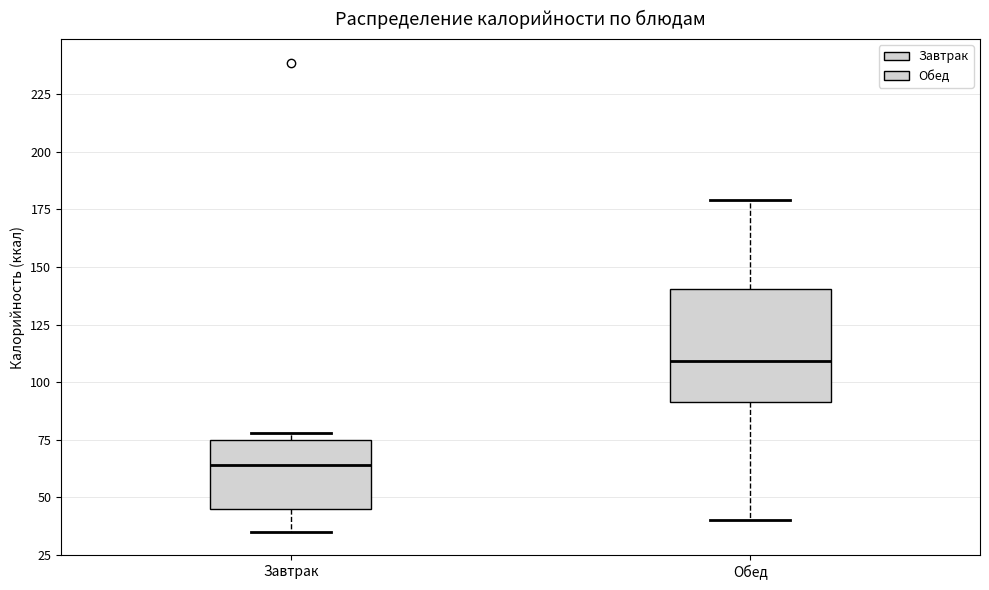

Reading left to right, read every box against the y-axis: the position of its median line, the range the box covers, and the ends of its whiskers. The values are not printed on the chart, so give them approximately, as read against the axis.

Завтрак: median 65, box 45 to 75, whiskers 35 to 80
Обед: median 110, box 90 to 140, whiskers 40 to 180